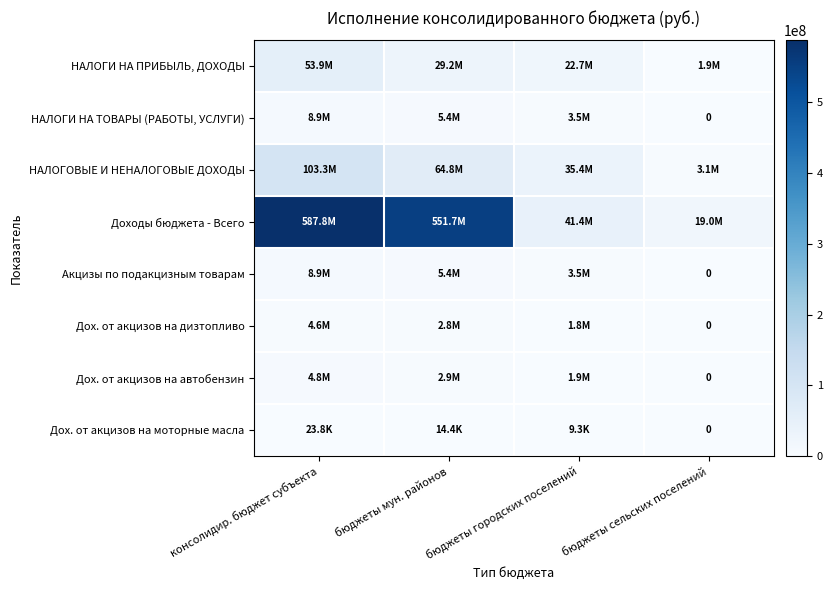

What is the difference between the highest and lowest values at бюджеты сельских поселений?

18988354.0